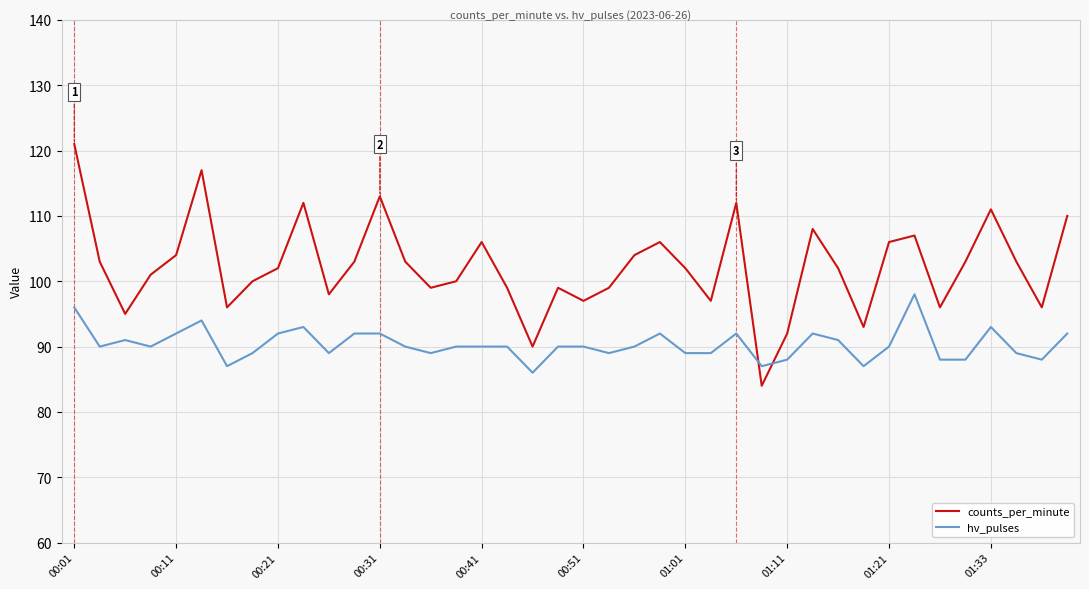

Does the chart display data point markers on the line(s)?

No